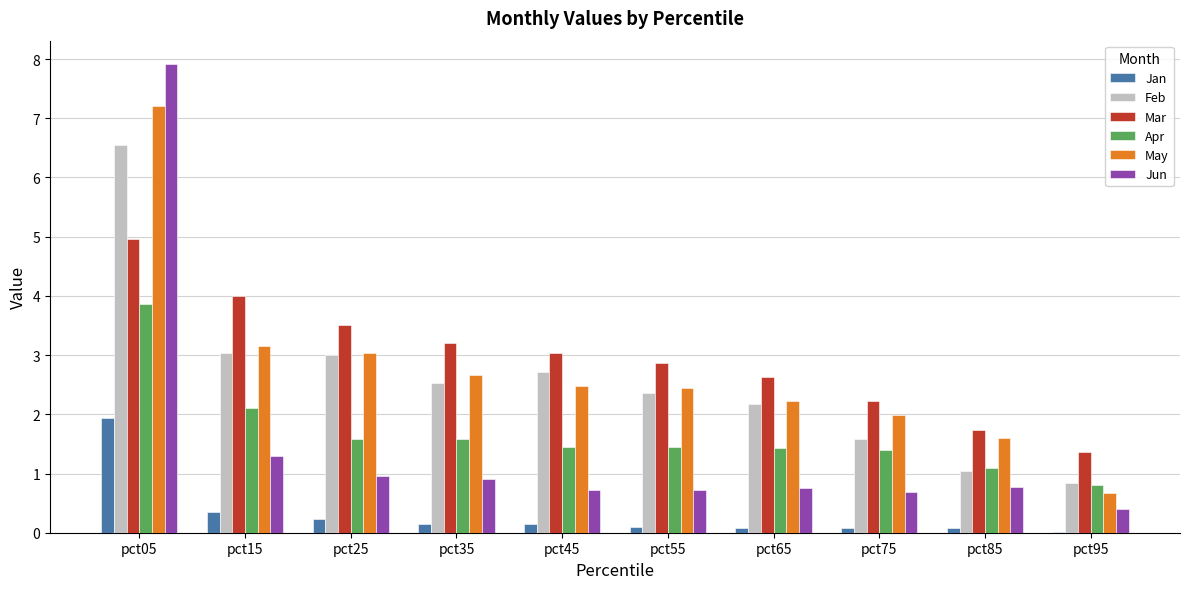

What is the maximum value shown in the chart?

7.9